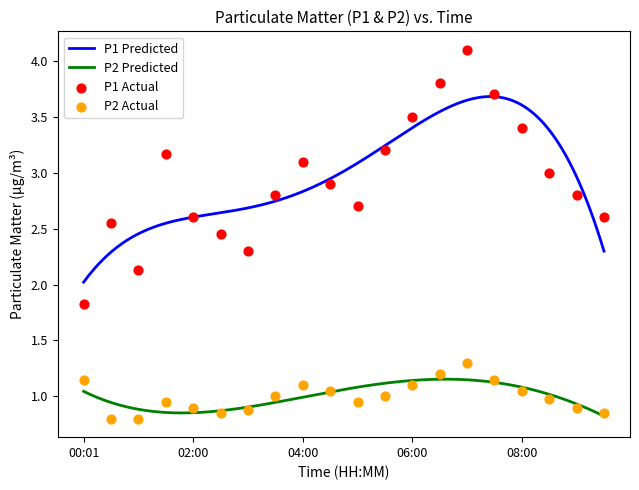

Is the value of P1 at 06:30 greater than the value of P2 at 08:30?

Yes